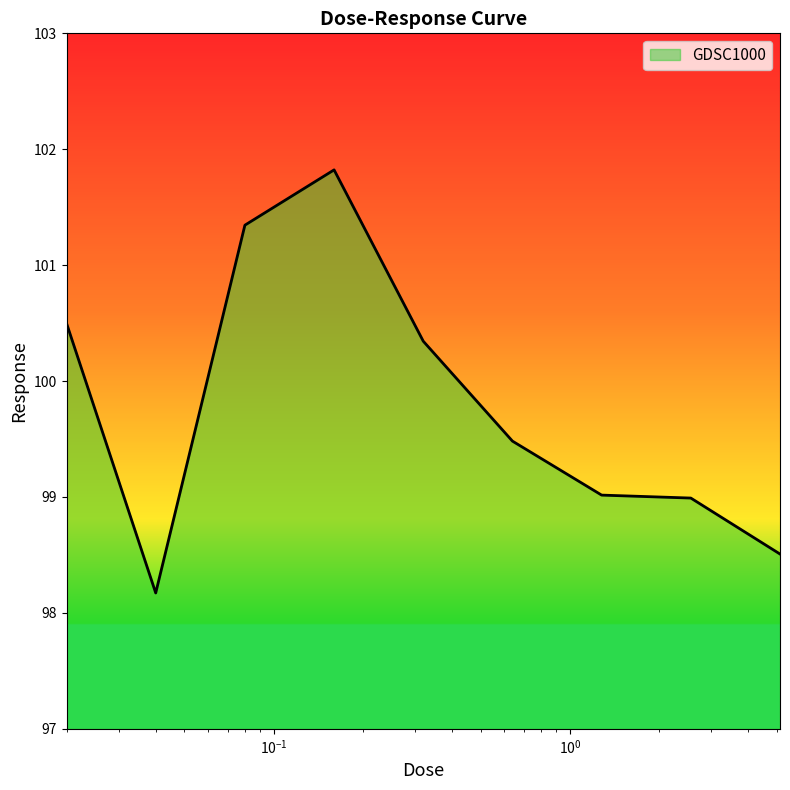

What is the maximum value shown in the chart?

101.8